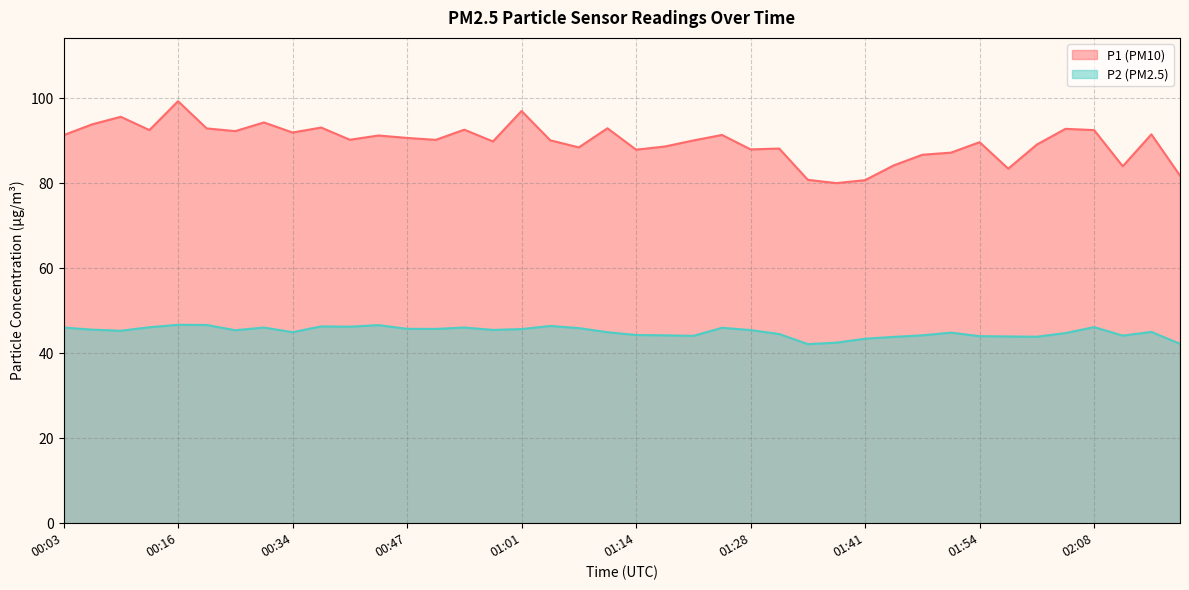

Count the number of categories in the chart.

40